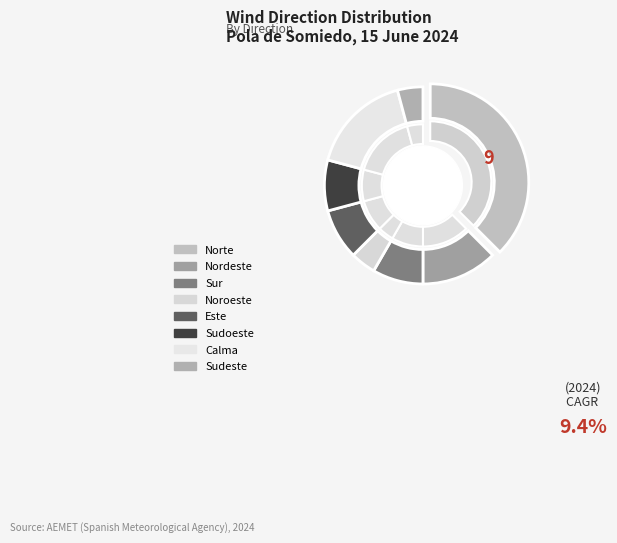

To the nearest percent, what is the combined percentage of Sudeste and Norte?

42%